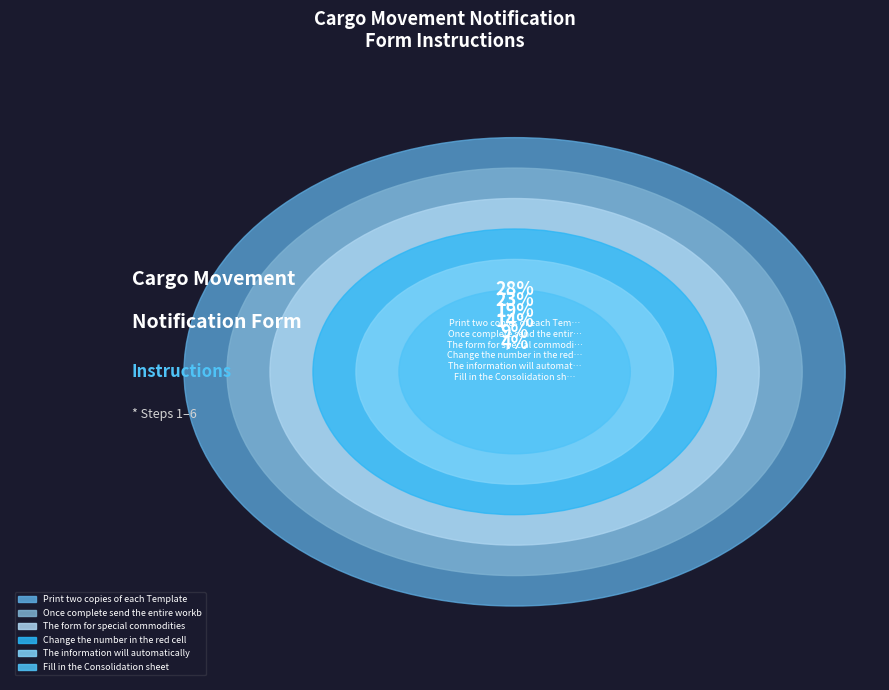

To the nearest percent, what is the difference between the largest and smallest slice percentages?

24%